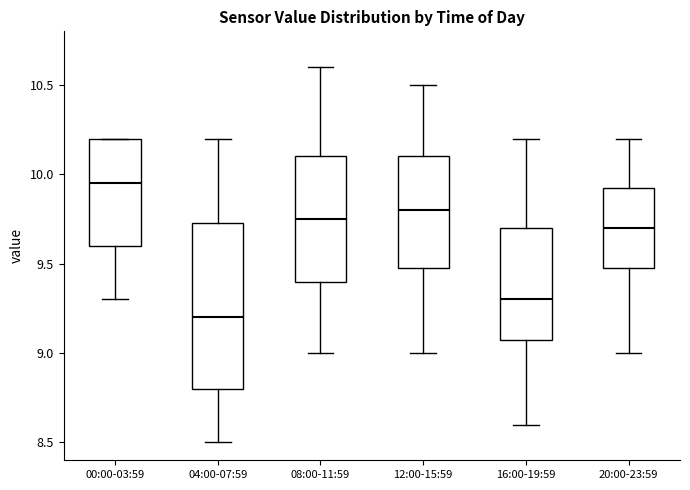

Which box has the lowest median line?

04:00-07:59